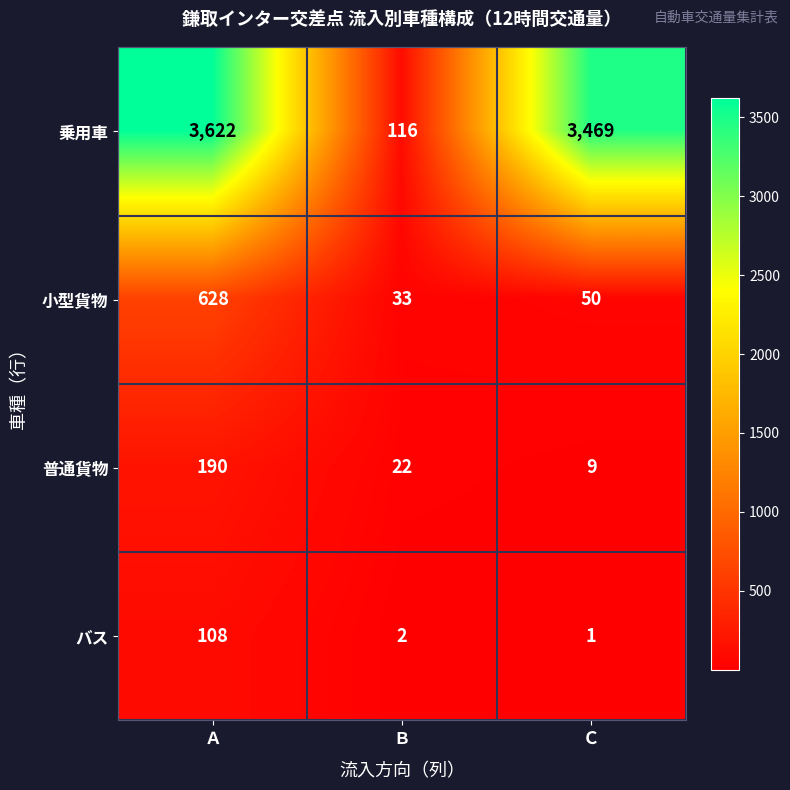

The 普通貨物 series shows 12 at Ｃ. True or false?

False